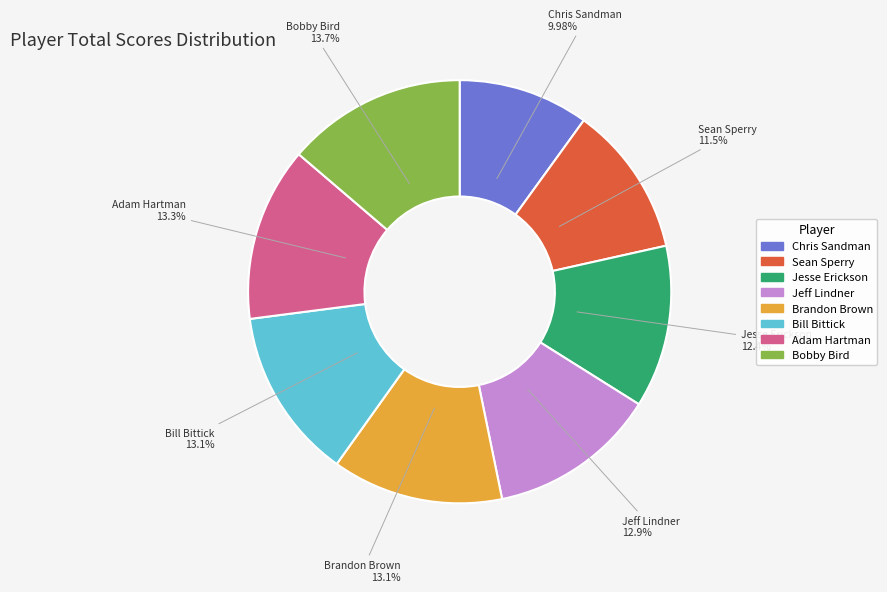

Count the number of slices in the pie.

8